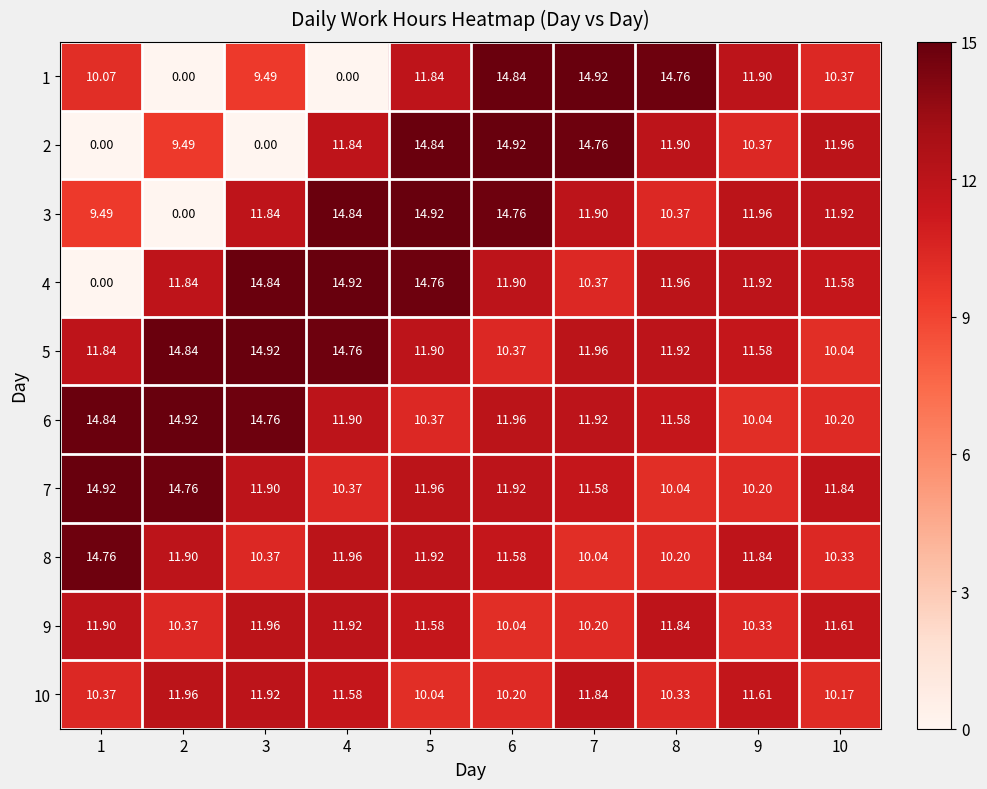

Is the value of 4 at 8 greater than the value of 7 at 2?

No